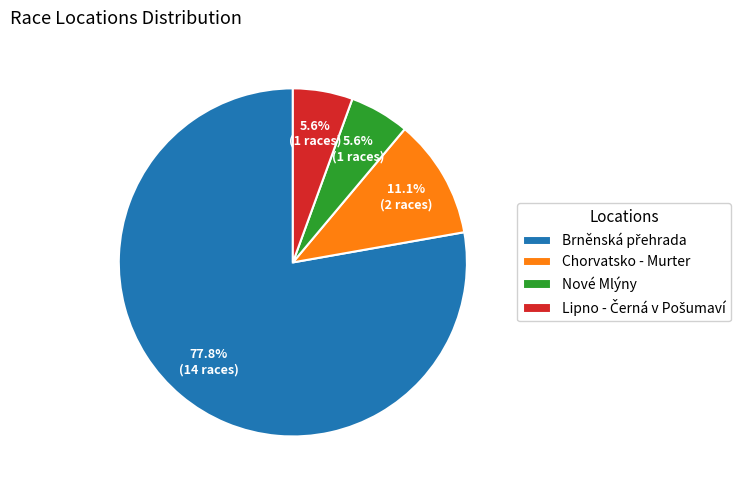

Is it true that Nové Mlýny is 1% of the pie?

False